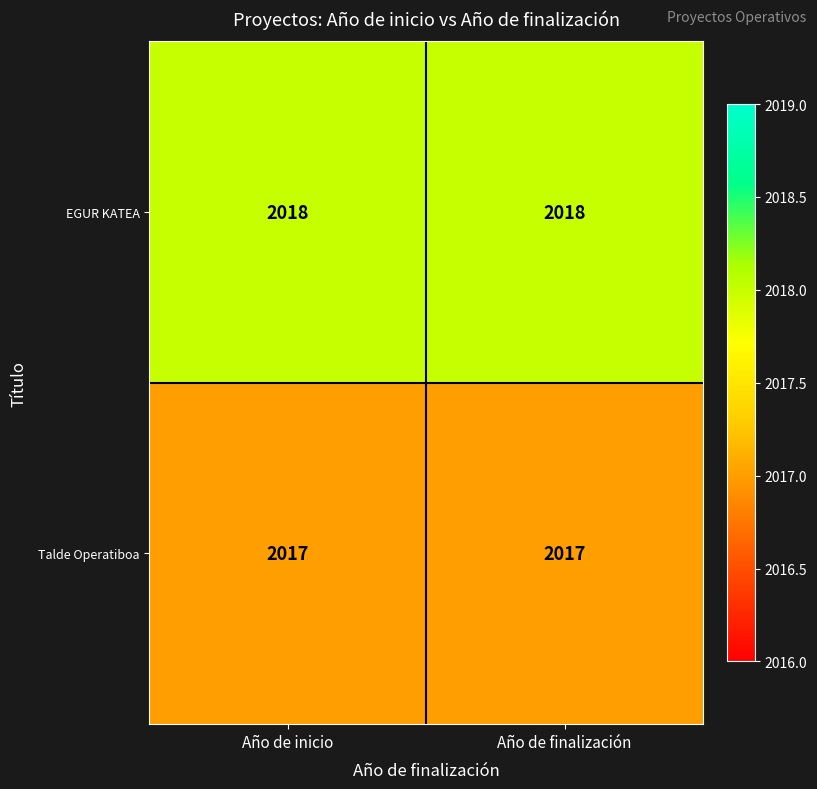

Is the value of Talde Operatiboa at Año de inicio greater than the value of EGUR KATEA at Año de finalización?

No